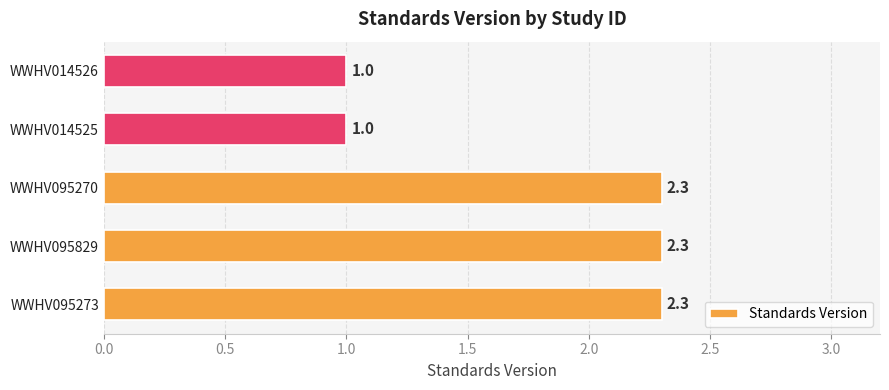

Reading bottom to top, what are all the values shown in this chart?

WWHV095273=2.3	WWHV095829=2.3	WWHV095270=2.3	WWHV014525=1.0	WWHV014526=1.0